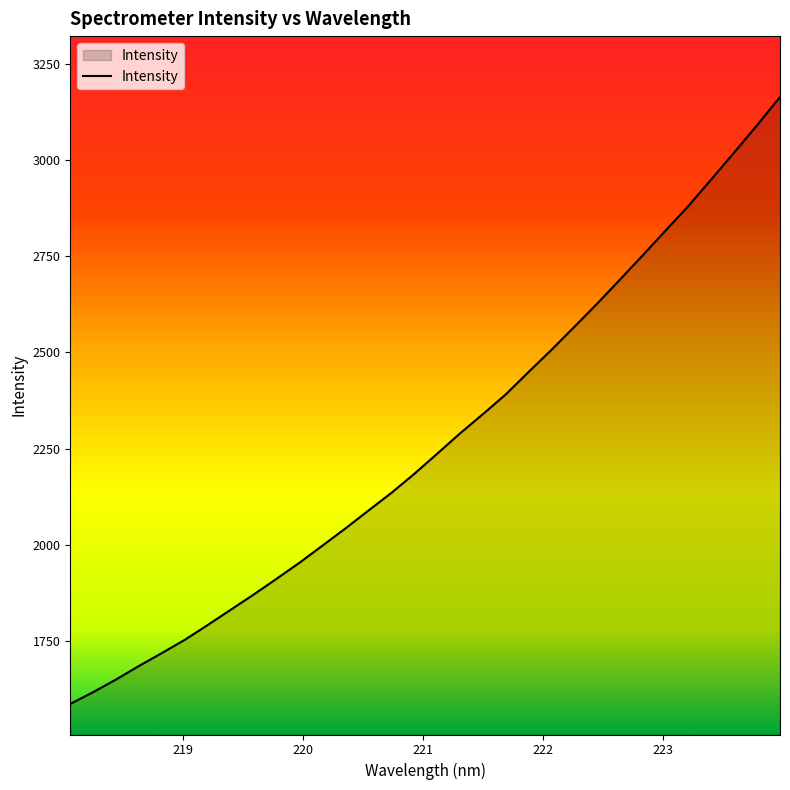

What is the greatest value displayed?

3163.0